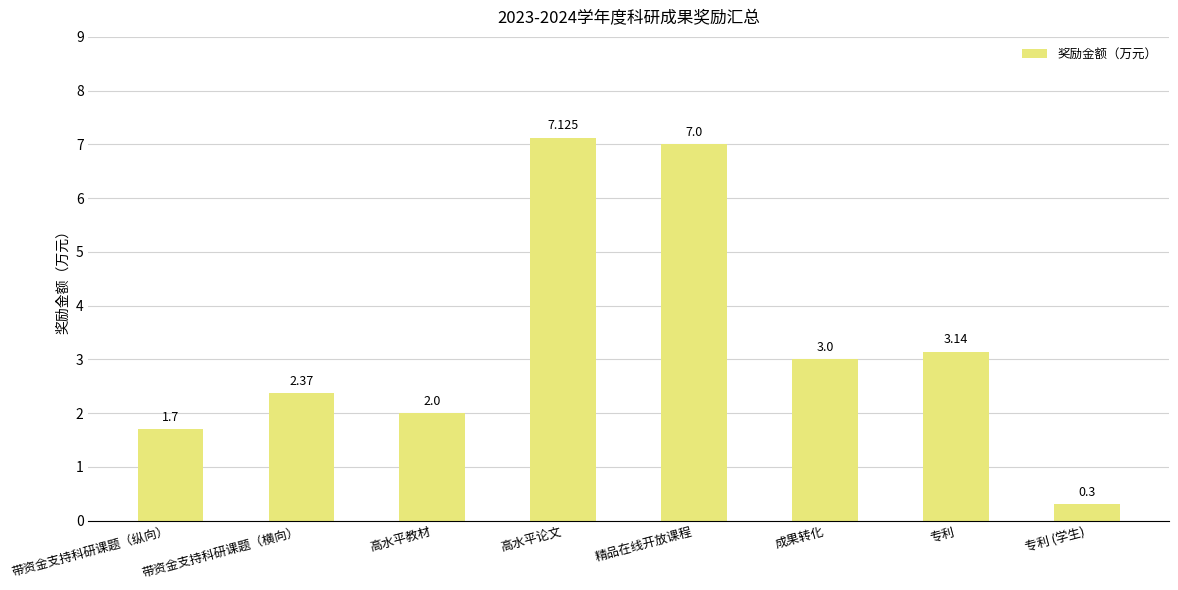

The value at 高水平教材 is 1.1. True or false?

False